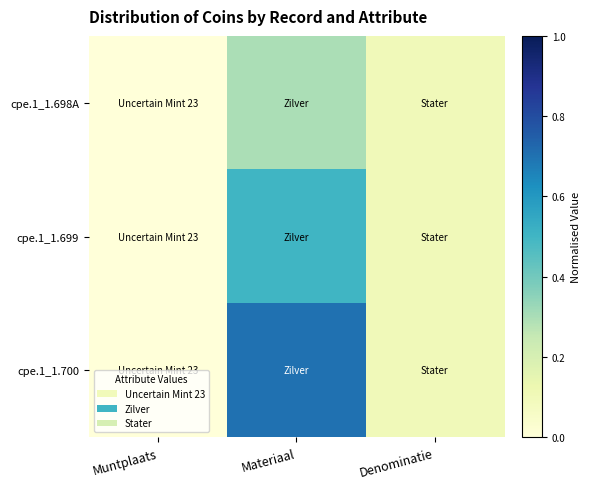

List the series in order of their overall mean, highest first.

cpe.1_1.700, cpe.1_1.699, cpe.1_1.698A